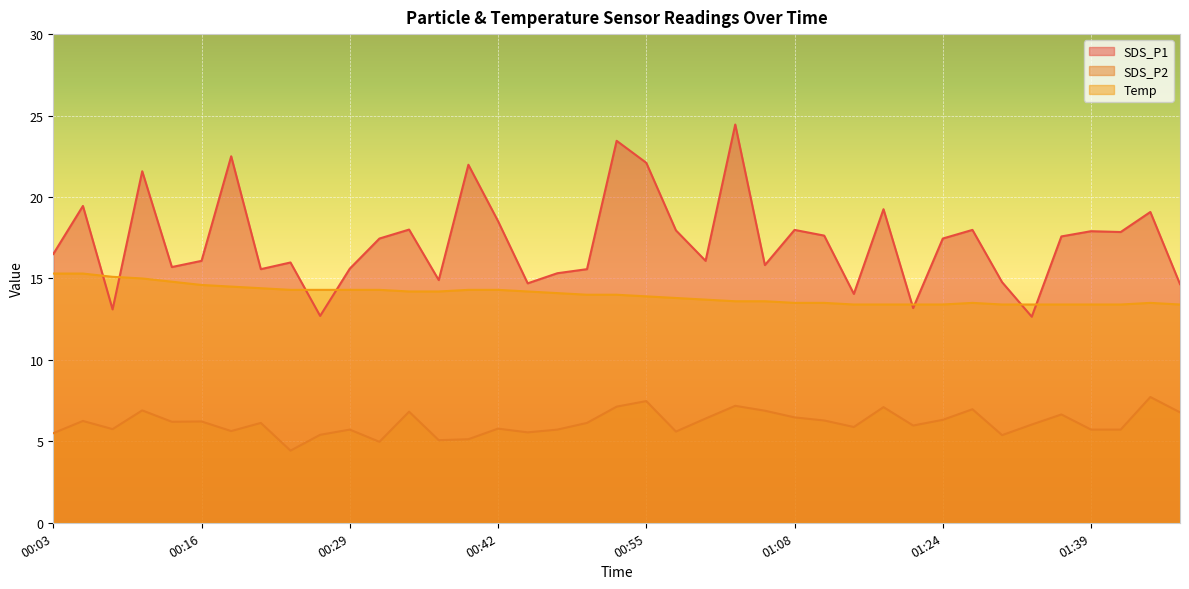

Rank the series by their maximum value, from lowest to highest.

SDS_P2, Temp, SDS_P1